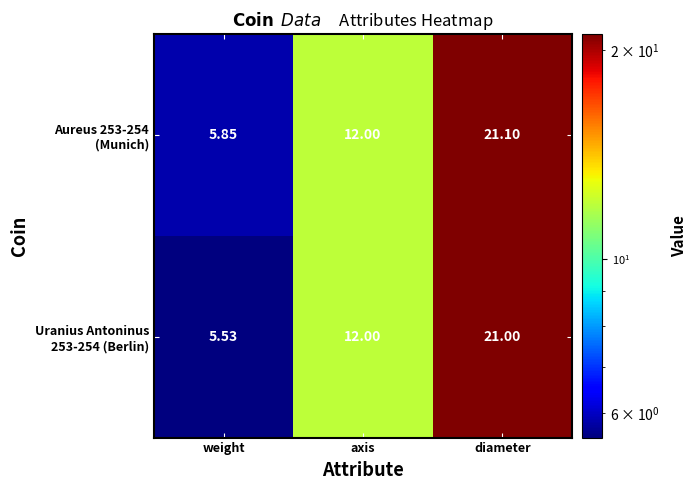

Count the number of categories in the chart.

3